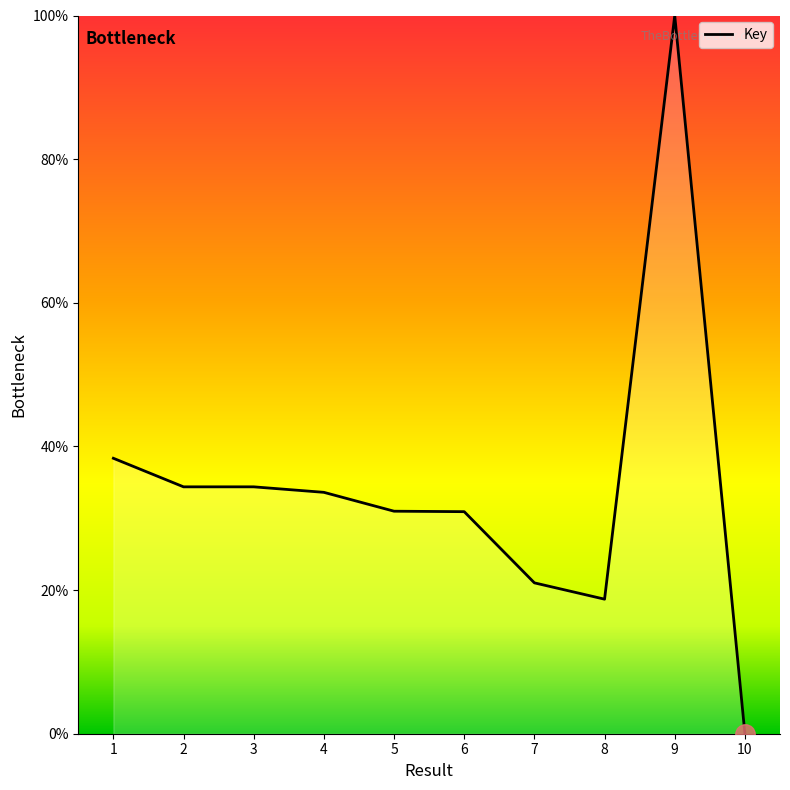

Between 1 and 3, which is larger?

1